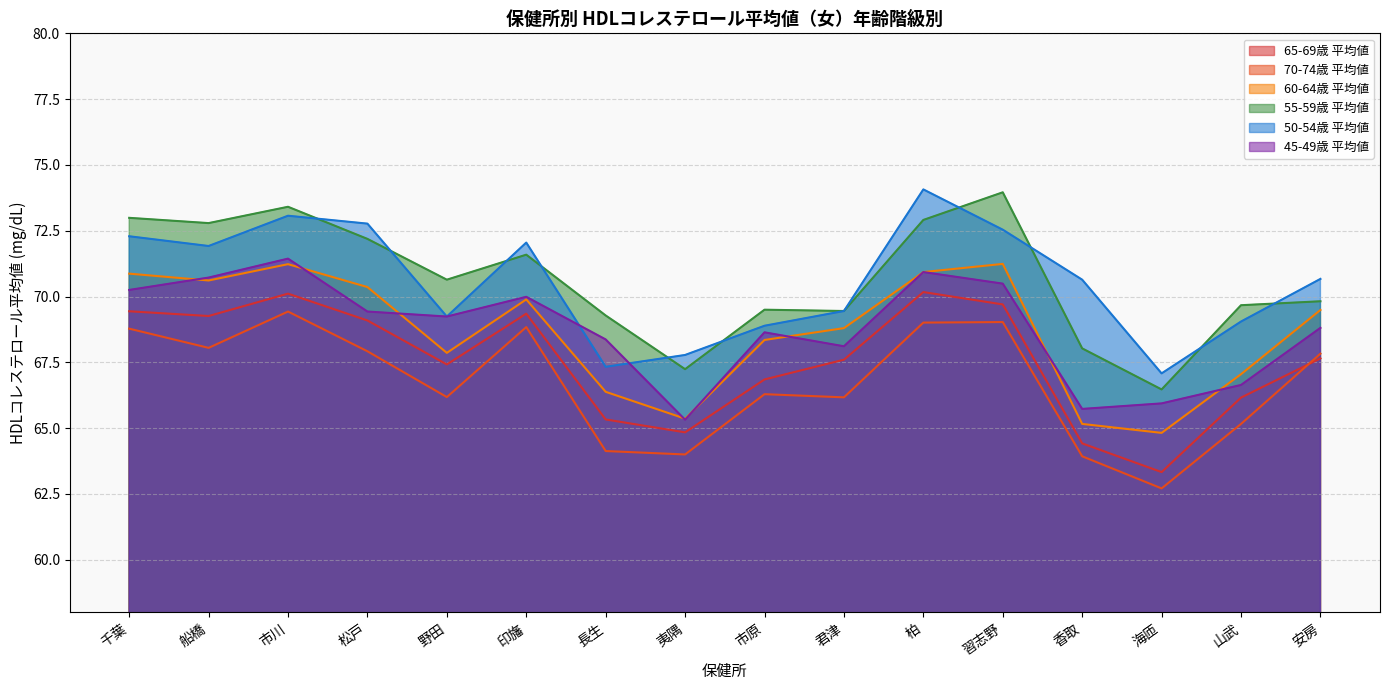

What are all the series names shown in the legend?

65-69歳 平均値, 70-74歳 平均値, 60-64歳 平均値, 55-59歳 平均値, 50-54歳 平均値, 45-49歳 平均値